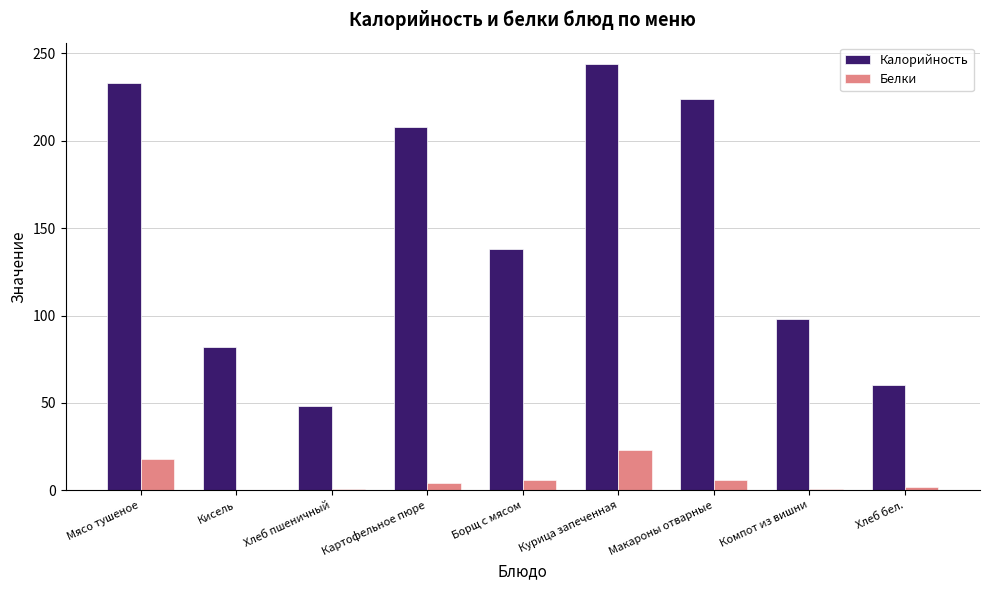

Between Хлеб пшеничный and Борщ с мясом, which series saw the biggest shift?

Калорийность